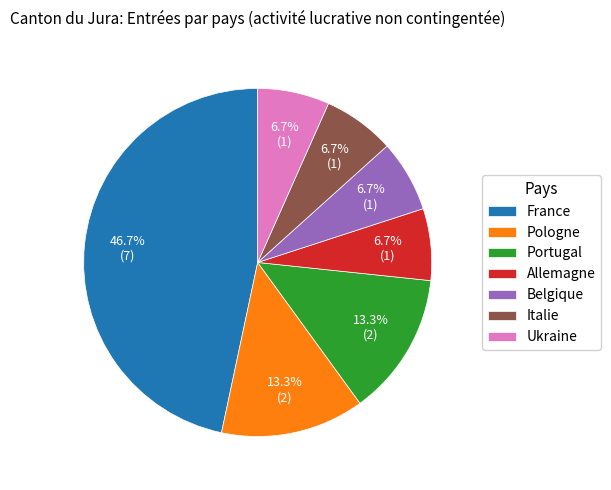

Does any single category account for the majority?

No